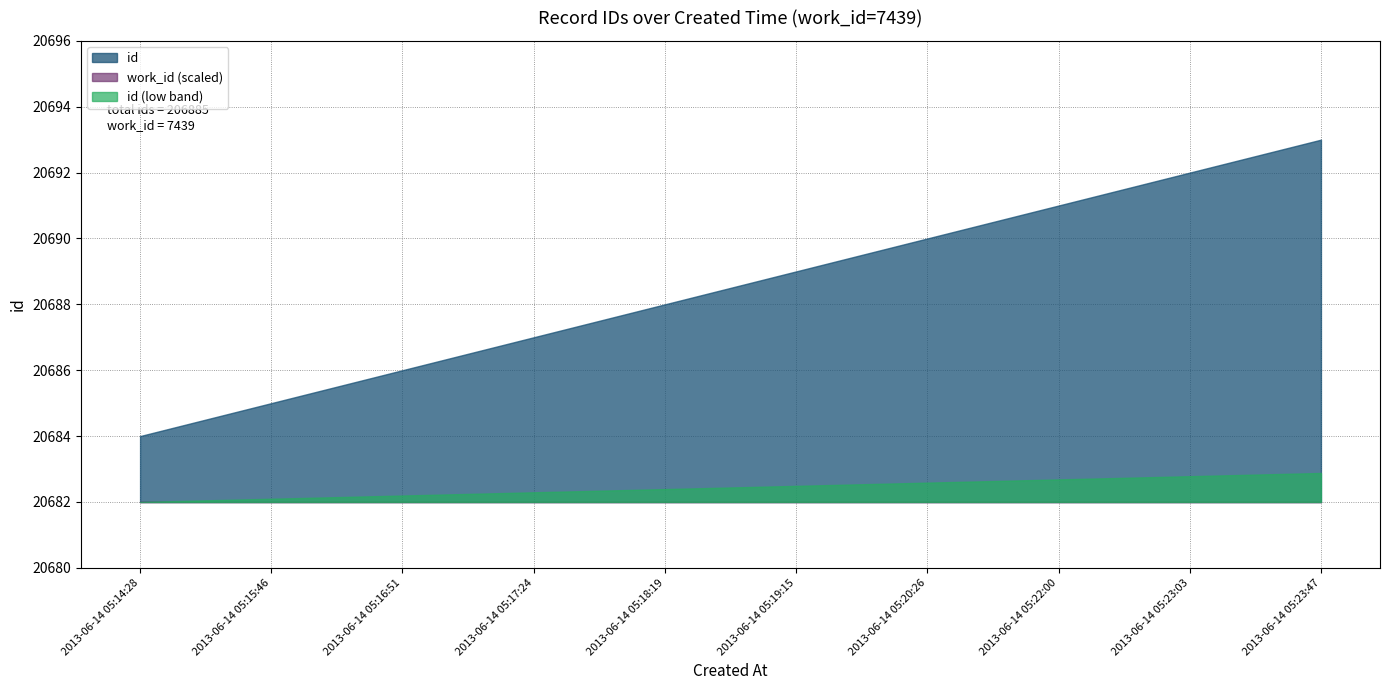

List the labels in order of value, largest first.

2013-06-14 05:23:47, 2013-06-14 05:23:03, 2013-06-14 05:22:00, 2013-06-14 05:20:26, 2013-06-14 05:19:15, 2013-06-14 05:18:19, 2013-06-14 05:17:24, 2013-06-14 05:16:51, 2013-06-14 05:15:46, 2013-06-14 05:14:28